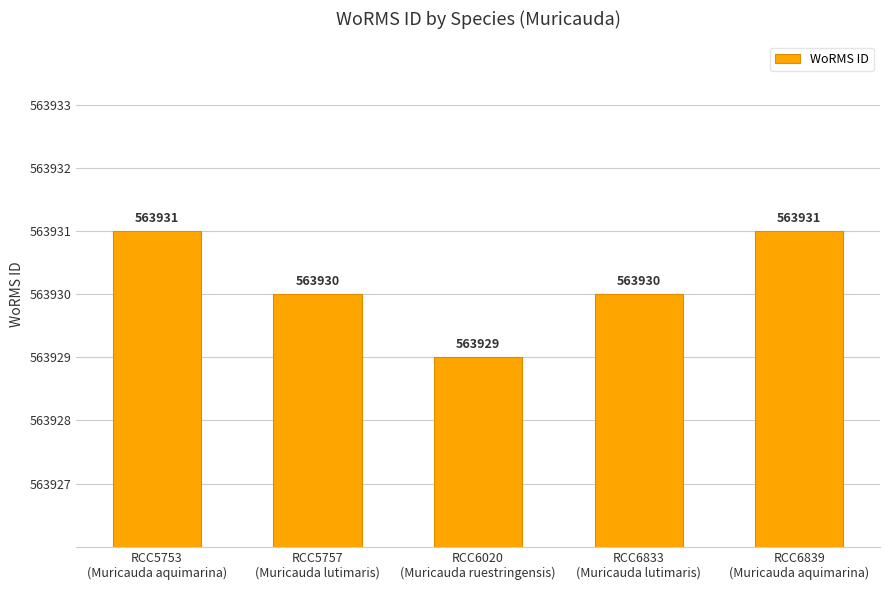

What is the value of the 3rd bar from the left?

563929